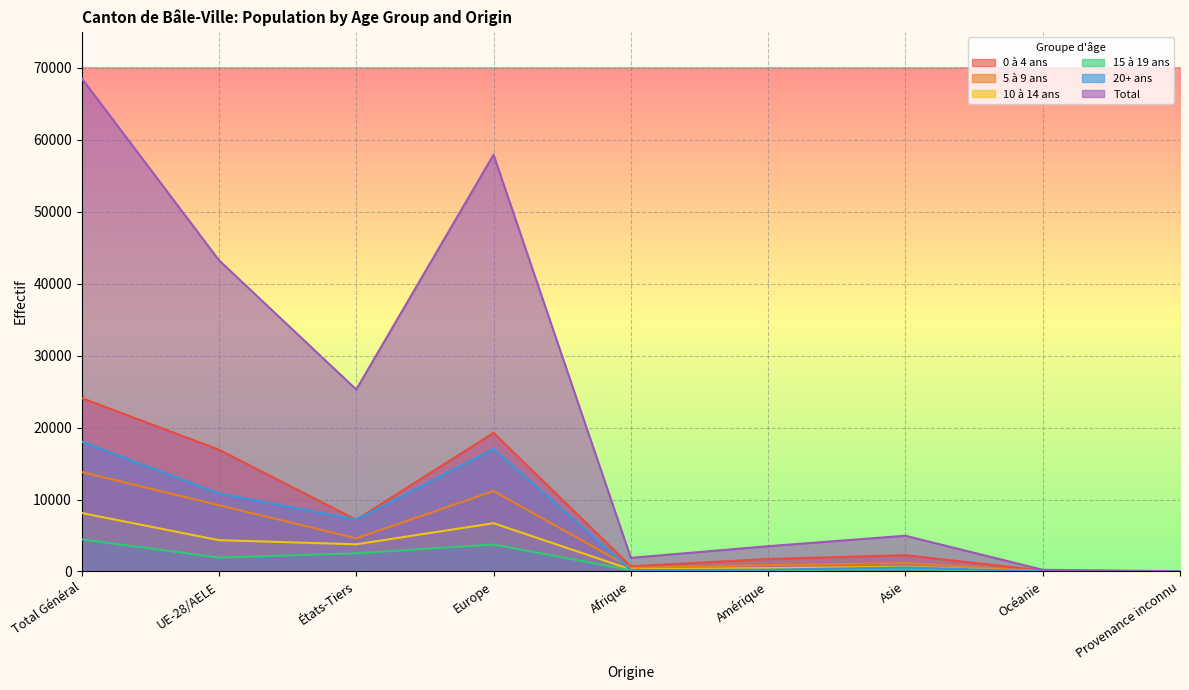

True or false: 0 à 4 ans has more than 1 interior local peaks.

True